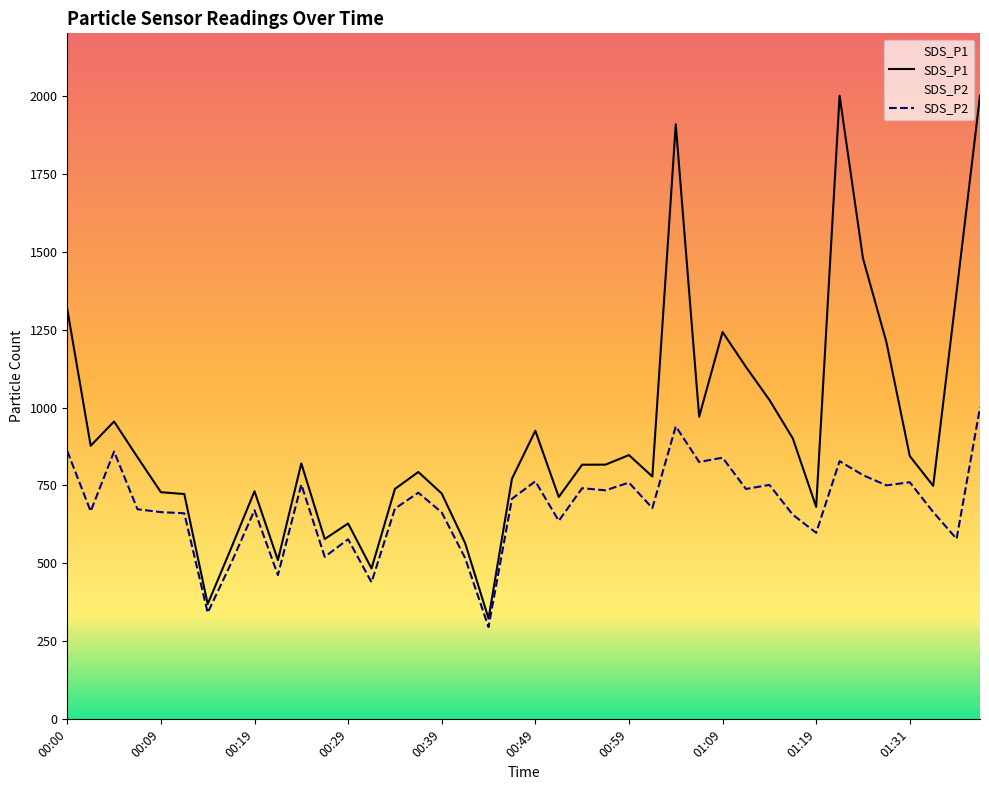

How many distinct data groups are displayed?

2